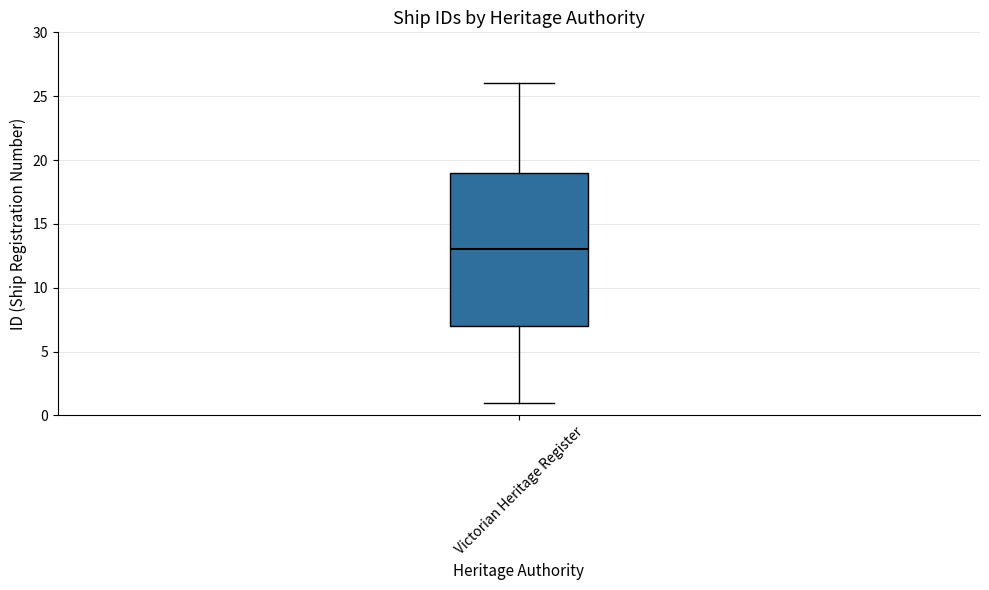

Transcribe this box plot: give where the median line is, the range the box spans, and where the two whiskers end, as read against the y-axis. The values are not printed on the chart, so give them approximately, as read against the axis.

median 13, box 7 to 19, whiskers 1 to 26